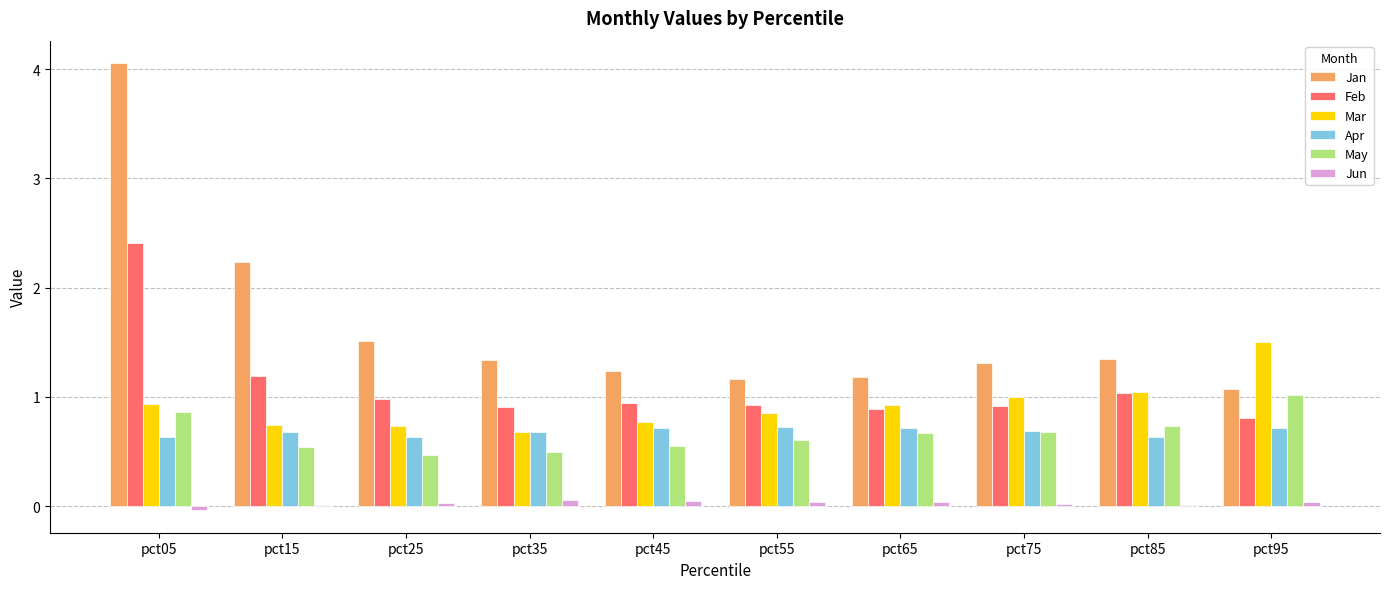

True or false: May has a value of 0.9 at pct45.

False